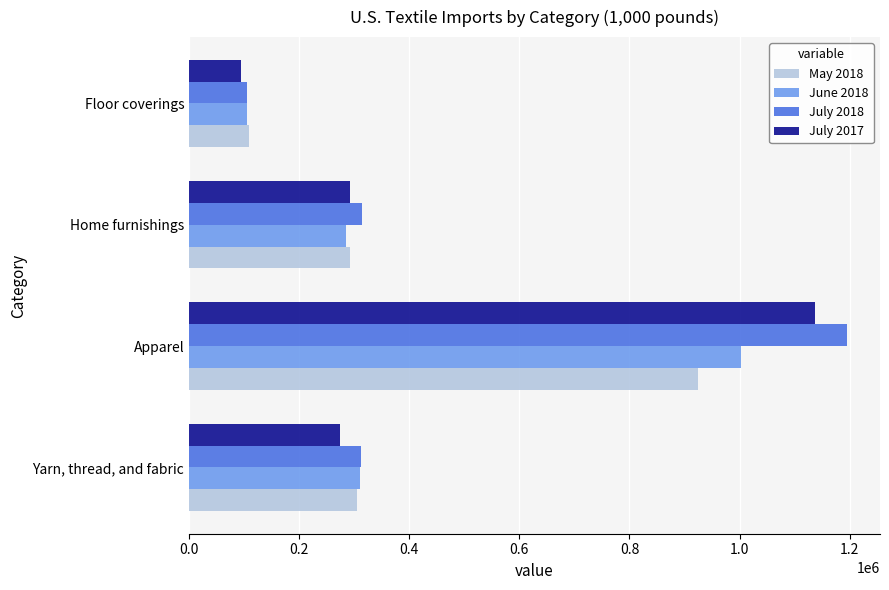

What is the highest value of the May 2018 series?

924560.8